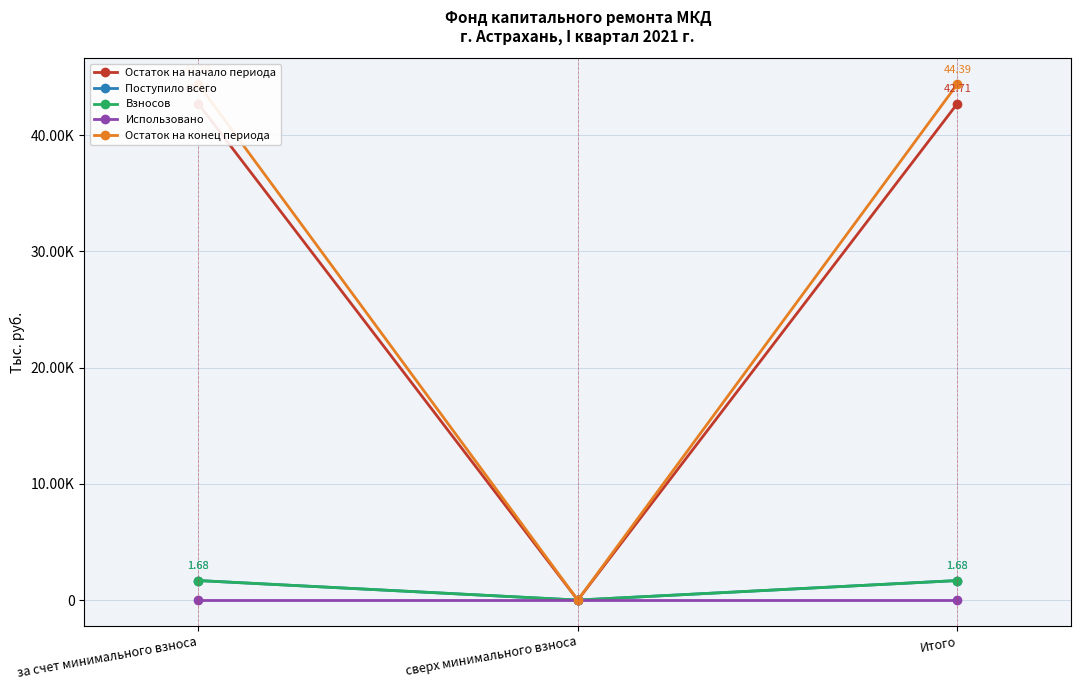

Is it true that Поступило всего equals 1.7 at Итого?

True